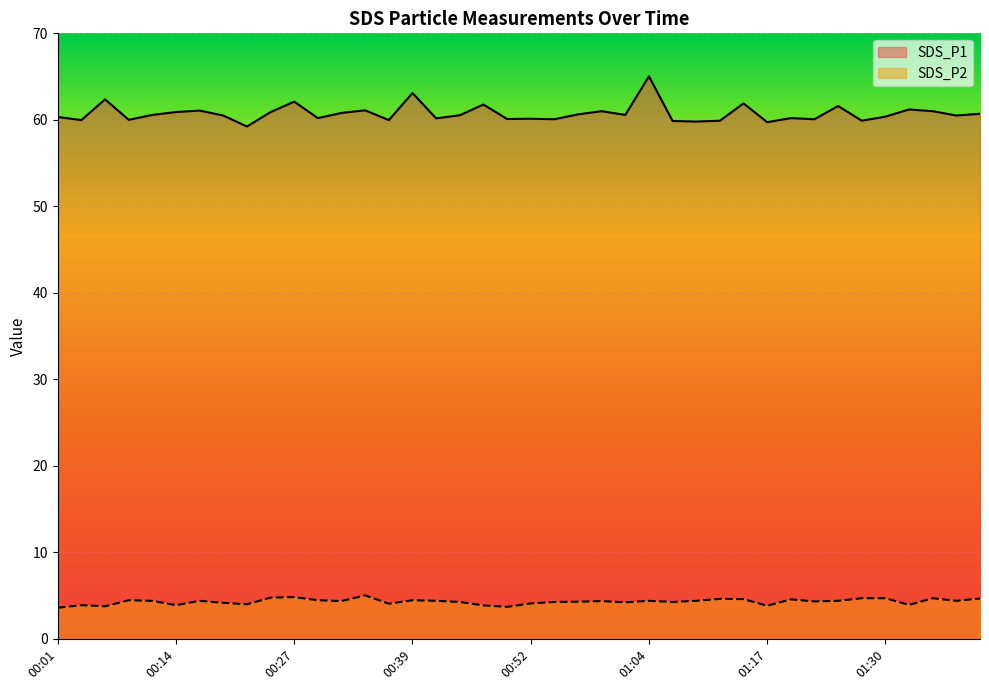

At how many categories does at least one series exceed 8?

40